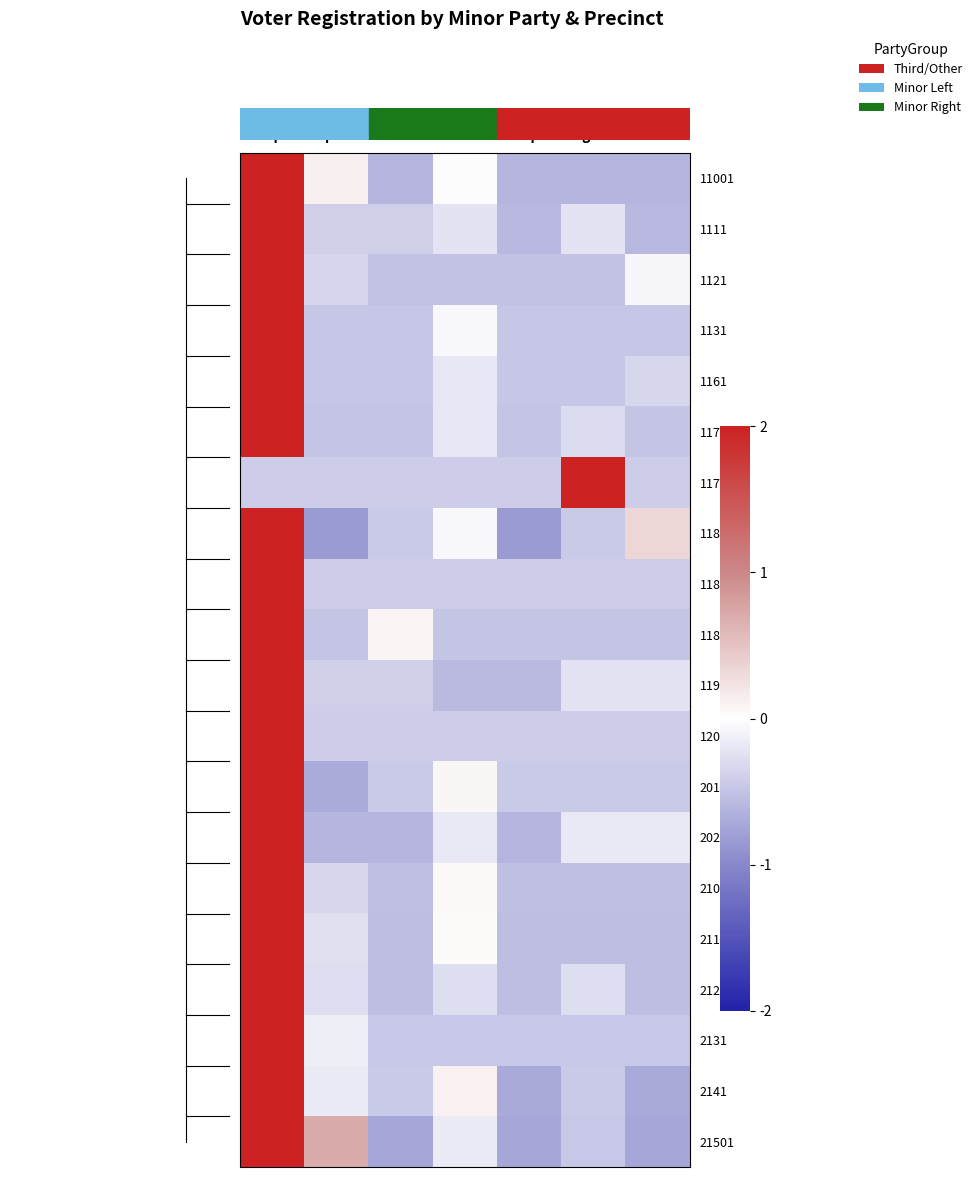

Reading left to right, what are all the values shown in this chart?

11001: aip=2.0	paf=0.1	msc=-0.6	lib=-0.0	nlp=-0.6	grn=-0.6	ref=-0.6
1111: aip=2.0	paf=-0.4	msc=-0.4	lib=-0.2	nlp=-0.6	grn=-0.2	ref=-0.6
1121: aip=2.0	paf=-0.4	msc=-0.5	lib=-0.5	nlp=-0.5	grn=-0.5	ref=-0.1
1131: aip=2.0	paf=-0.5	msc=-0.5	lib=-0.1	nlp=-0.5	grn=-0.5	ref=-0.5
1161: aip=2.0	paf=-0.5	msc=-0.5	lib=-0.2	nlp=-0.5	grn=-0.5	ref=-0.3
11701: aip=2.0	paf=-0.5	msc=-0.5	lib=-0.2	nlp=-0.5	grn=-0.3	ref=-0.5
11702: aip=-0.4	paf=-0.4	msc=-0.4	lib=-0.4	nlp=-0.4	grn=2.0	ref=-0.4
11801: aip=2.0	paf=-0.8	msc=-0.4	lib=-0.1	nlp=-0.8	grn=-0.4	ref=0.3
11803: aip=2.0	paf=-0.4	msc=-0.4	lib=-0.4	nlp=-0.4	grn=-0.4	ref=-0.4
11804: aip=2.0	paf=-0.5	msc=0.1	lib=-0.5	nlp=-0.5	grn=-0.5	ref=-0.5
1191: aip=2.0	paf=-0.4	msc=-0.4	lib=-0.6	nlp=-0.6	grn=-0.2	ref=-0.2
1201: aip=2.0	paf=-0.4	msc=-0.4	lib=-0.4	nlp=-0.4	grn=-0.4	ref=-0.4
2011: aip=2.0	paf=-0.7	msc=-0.4	lib=0.1	nlp=-0.4	grn=-0.4	ref=-0.4
2021: aip=2.0	paf=-0.6	msc=-0.6	lib=-0.2	nlp=-0.6	grn=-0.2	ref=-0.2
2101: aip=2.0	paf=-0.3	msc=-0.5	lib=0.1	nlp=-0.5	grn=-0.5	ref=-0.5
2111: aip=2.0	paf=-0.3	msc=-0.5	lib=0.0	nlp=-0.5	grn=-0.5	ref=-0.5
2121: aip=2.0	paf=-0.3	msc=-0.5	lib=-0.3	nlp=-0.5	grn=-0.3	ref=-0.5
2131: aip=2.0	paf=-0.1	msc=-0.5	lib=-0.5	nlp=-0.5	grn=-0.5	ref=-0.5
2141: aip=2.0	paf=-0.2	msc=-0.4	lib=0.1	nlp=-0.7	grn=-0.4	ref=-0.7
21501: aip=2.0	paf=0.7	msc=-0.7	lib=-0.2	nlp=-0.7	grn=-0.5	ref=-0.7